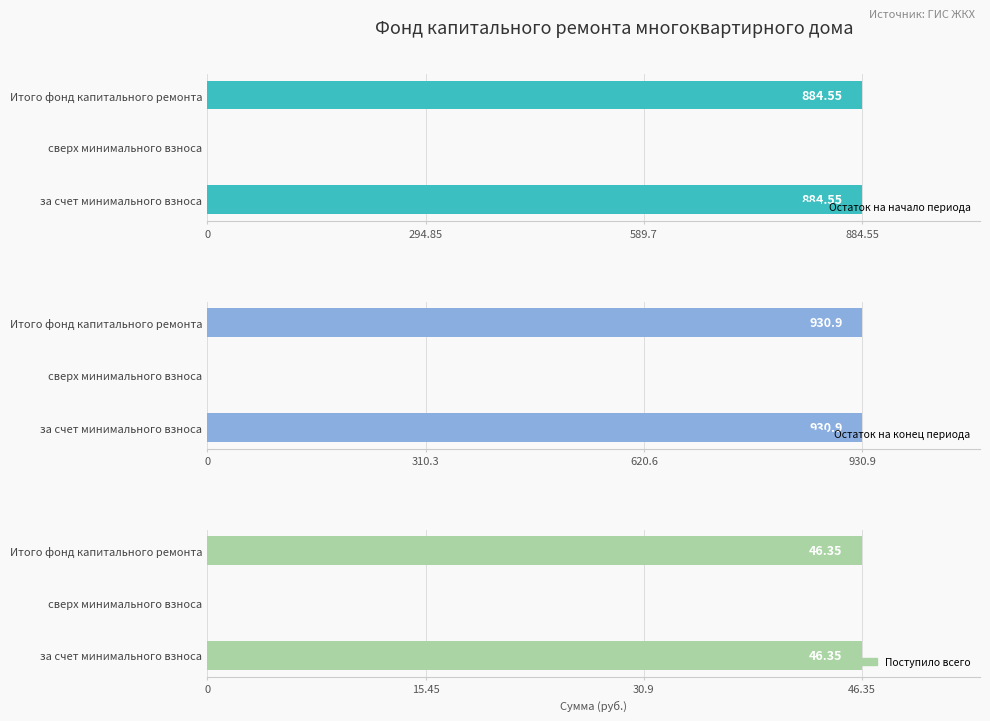

List the series in order of their peak value, highest first.

Остаток на конец периода, Остаток на начало периода, Поступило всего